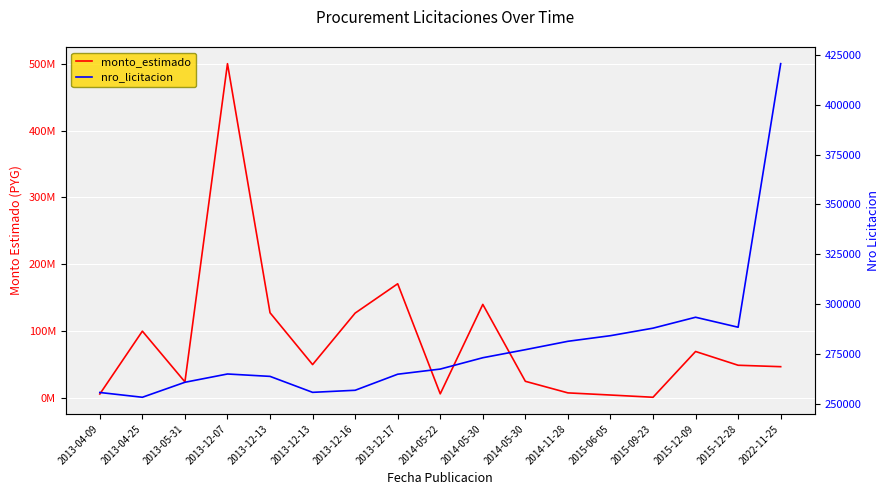

How many values in the nro_licitacion series exceed 267486?

8